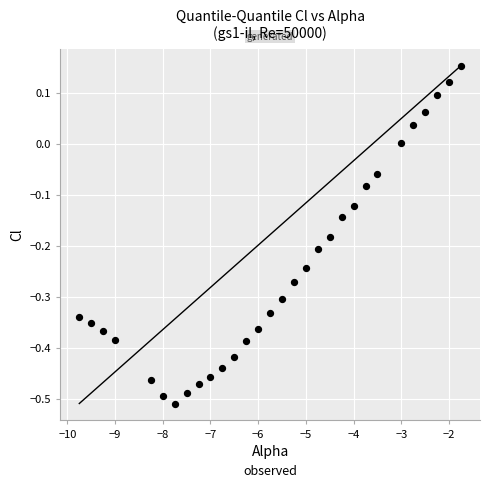

What is the range of X values (max minus min)?

8.0